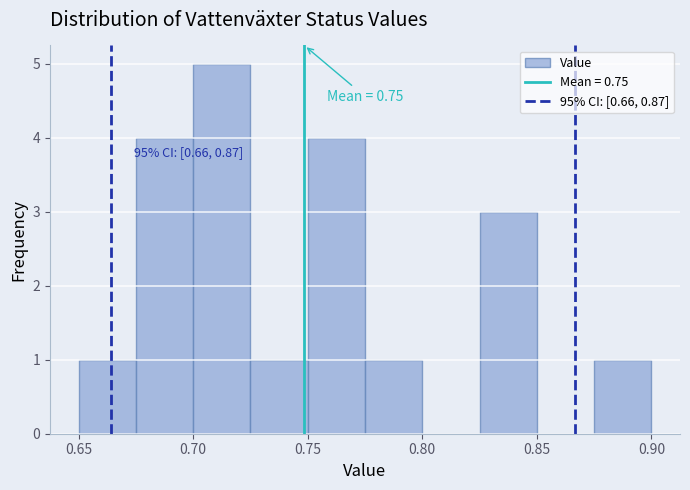

Which range on the x-axis has the tallest bar?

0.700 to 0.725